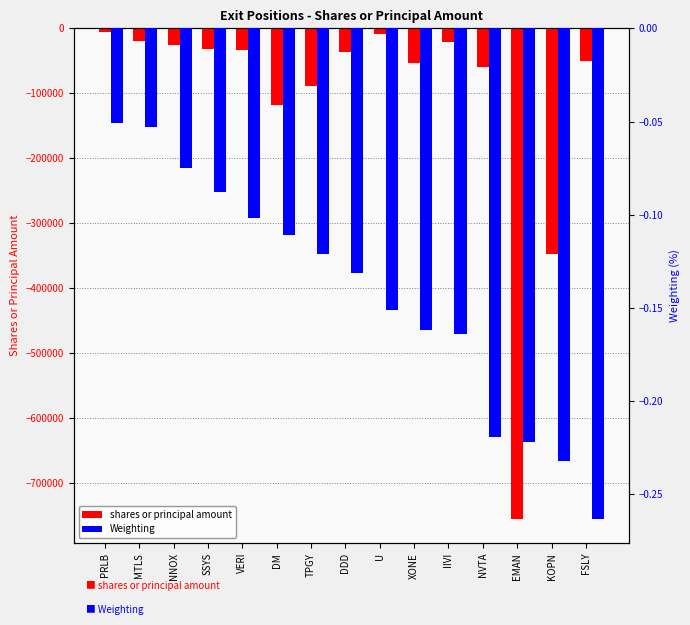

Reading left to right, extract all data points from this chart.

shares or principal amount: -5940.0	-20250.0	-25560.0	-31590.0	-32927.0	-118665.0	-88535.0	-36540.0	-9180.0	-53460.0	-21258.0	-59238.0	-755511.0	-347334.0	-50071.0
Weighting: -0.1	-0.1	-0.1	-0.1	-0.1	-0.1	-0.1	-0.1	-0.2	-0.2	-0.2	-0.2	-0.2	-0.2	-0.3